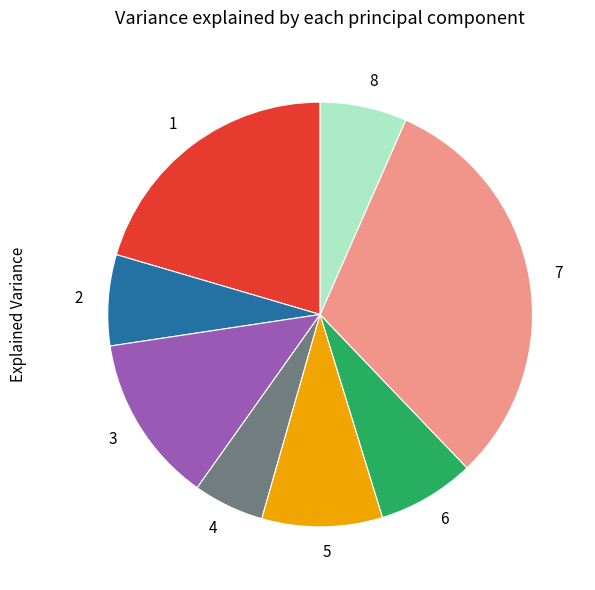

Does 2 represent more than half of the total?

No